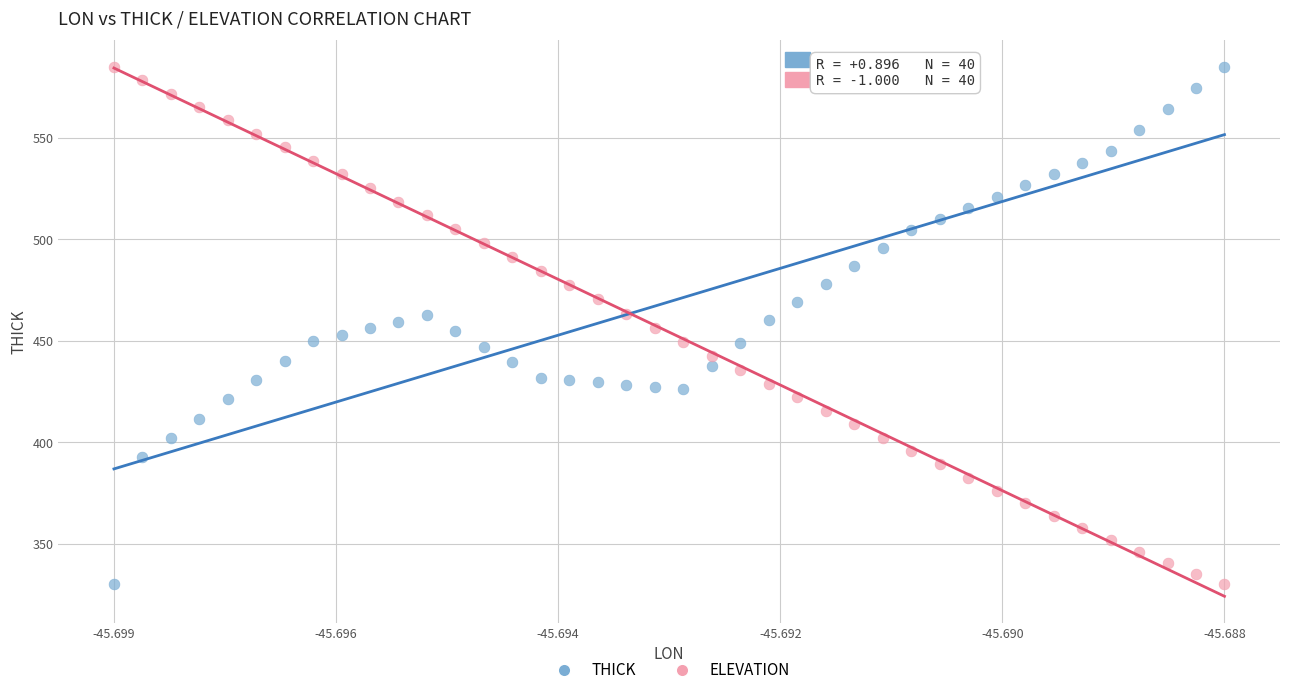

Across all data points, what is the range of Y values (max minus min)?

254.8